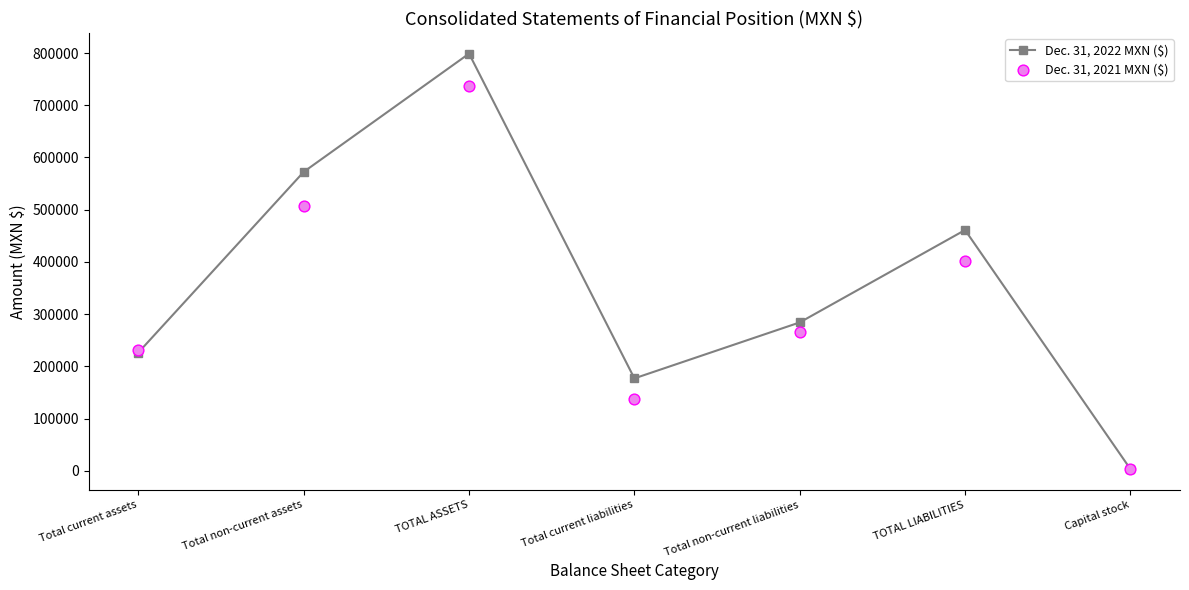

Which series reaches the maximum Y coordinate?

Dec. 31, 2022 MXN ($)